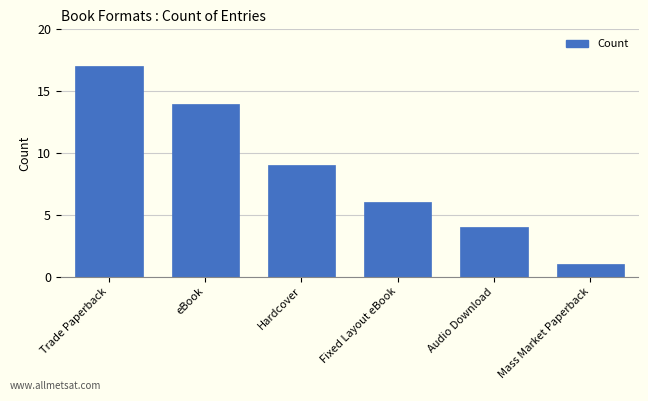

What is the difference between the values at Hardcover and Trade Paperback?

8